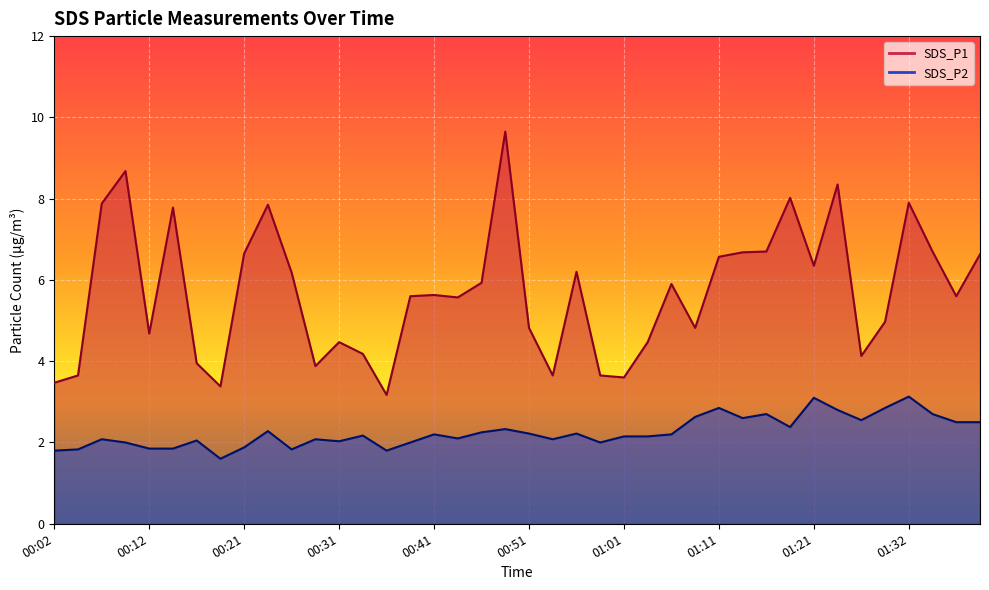

Rank the series by their maximum value, from highest to lowest.

SDS_P1, SDS_P2